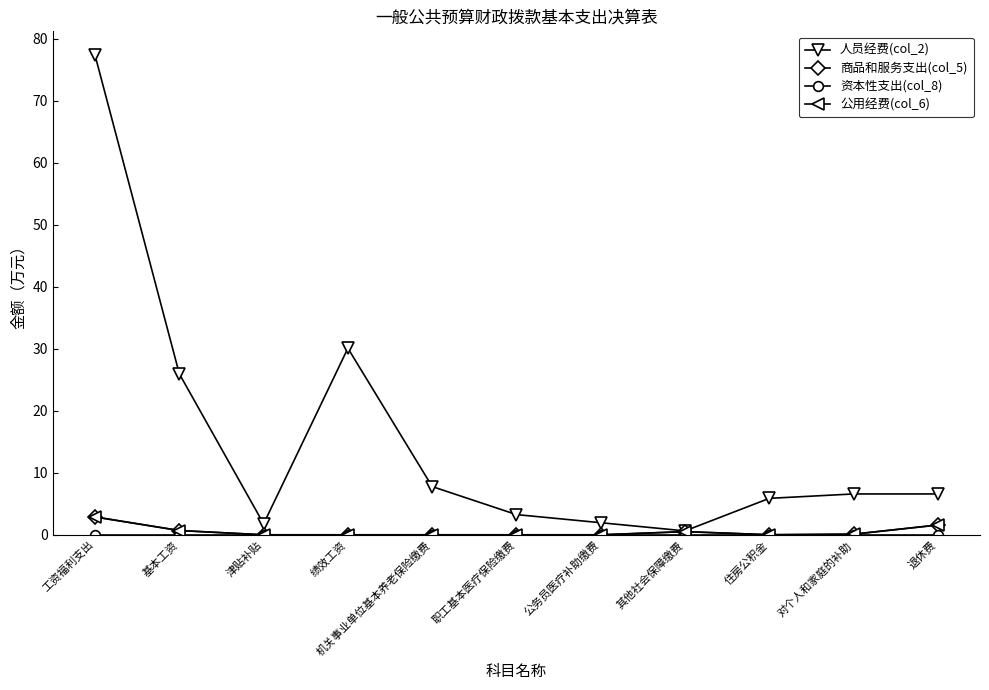

What is the value of the 公用经费(col_6) point at the 10th from the left?

0.1